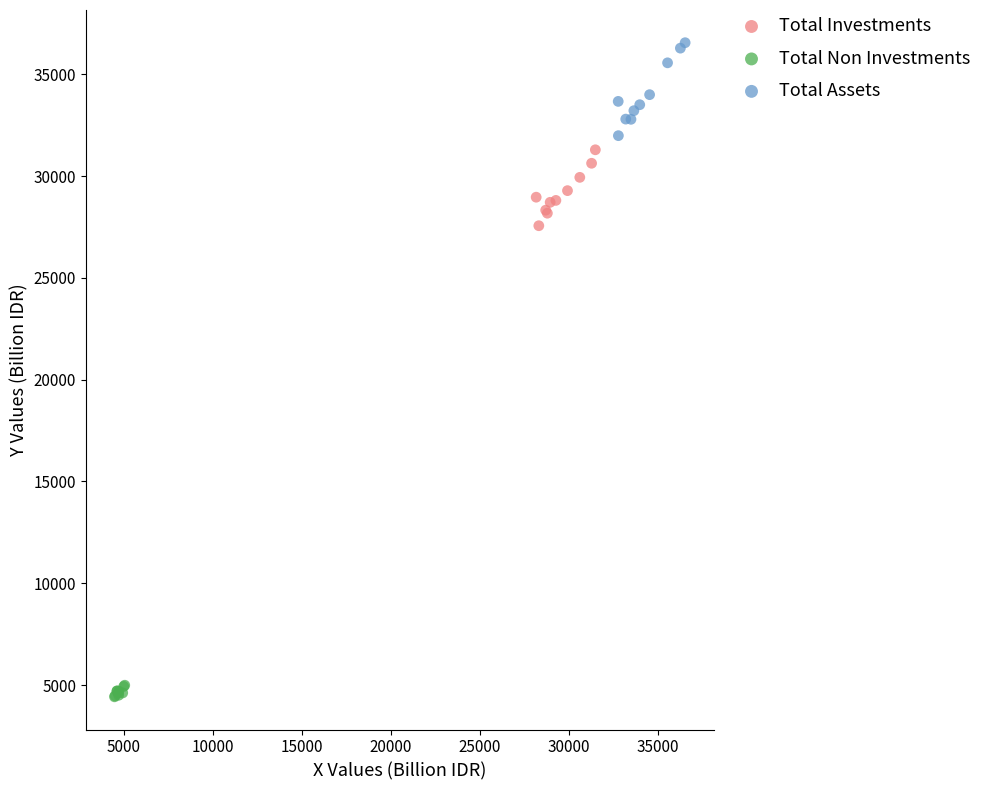

Which series contains the lowest Y value?

Total Non Investments